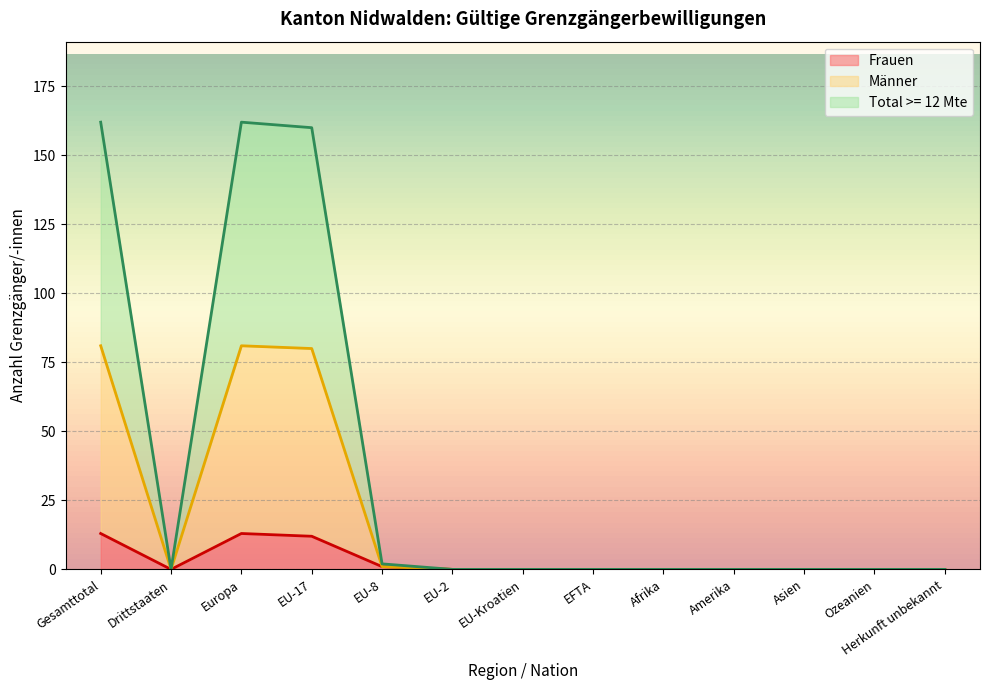

The value of Total >= 12 Mte at Afrika is 0. True or false?

True